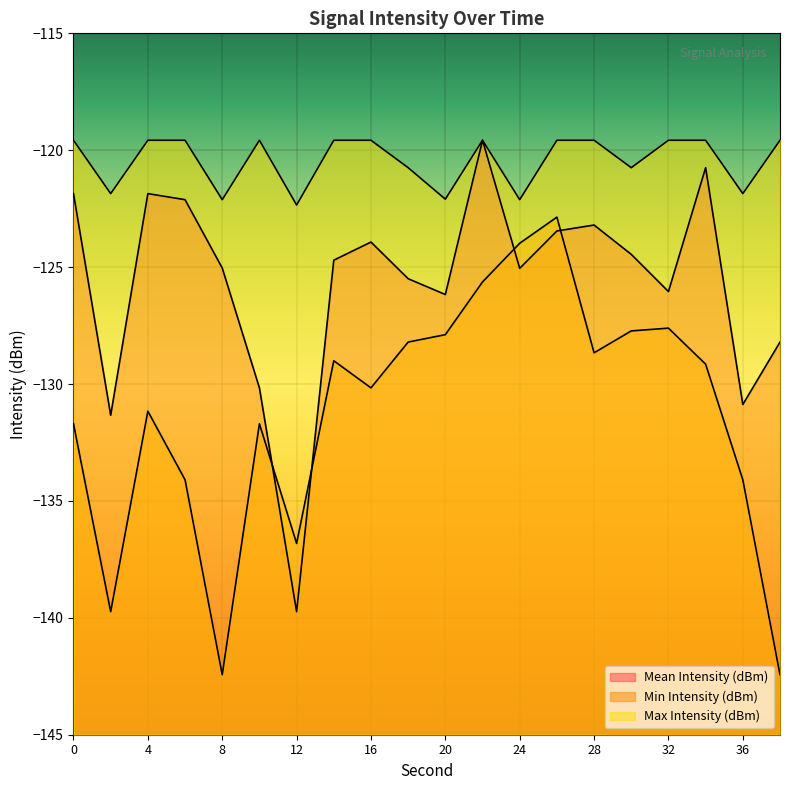

How many interior local peaks does the Max Intensity (dBm) series have?

2